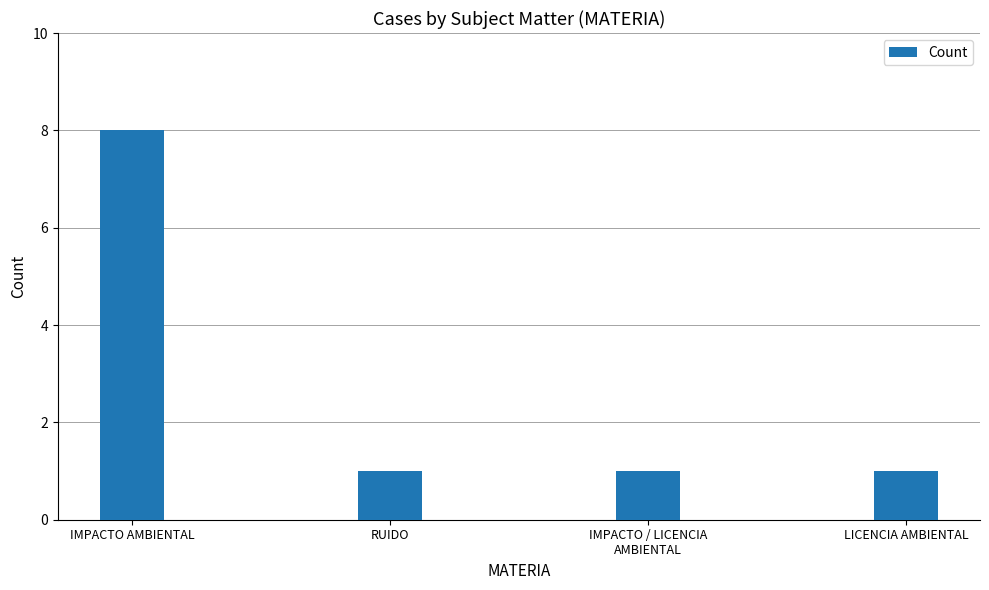

Reading left to right, what are all the values shown in this chart?

IMPACTO AMBIENTAL=8	RUIDO=1	IMPACTO / LICENCIA
AMBIENTAL=1	LICENCIA AMBIENTAL=1